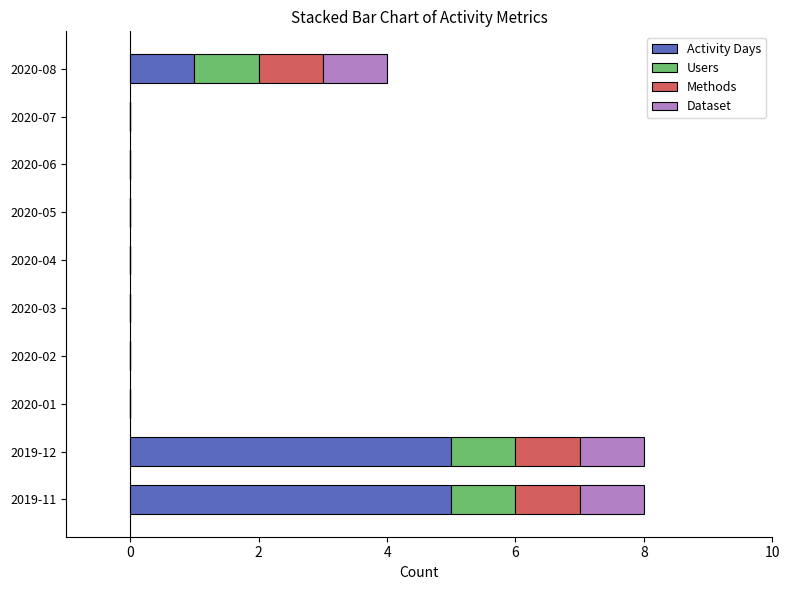

The Activity Days series shows 3 at 2020-02. True or false?

False